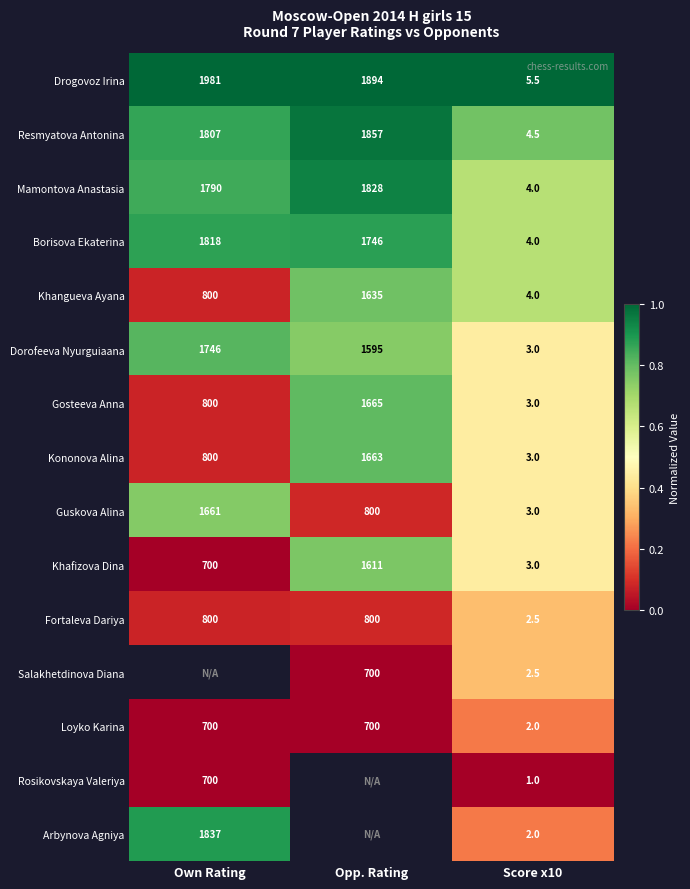

Is it true that Fortaleva Dariya equals 0.5 at Score x10?

False